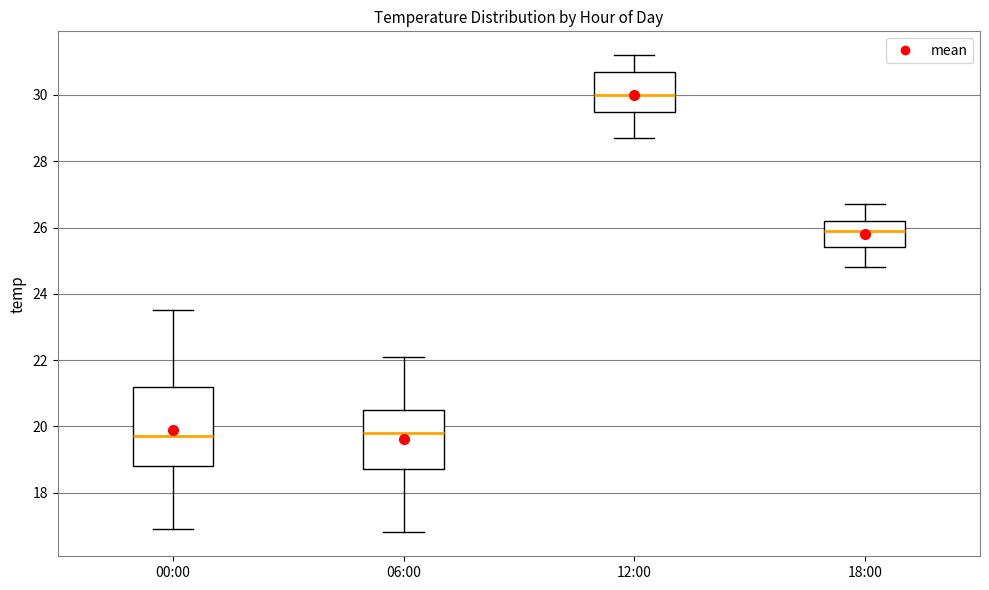

Reading left to right, transcribe this box plot: for each box, give where its median line is, the range the box spans, and where its two whiskers end, as read against the y-axis. The values are not printed on the chart, so give them approximately, as read against the axis.

00:00: median 19.8, box 18.8 to 21.2, whiskers 17.0 to 23.6
06:00: median 19.8, box 18.8 to 20.6, whiskers 16.8 to 22.2
12:00: median 30.0, box 29.6 to 30.8, whiskers 28.8 to 31.2
18:00: median 26.0, box 25.4 to 26.2, whiskers 24.8 to 26.8